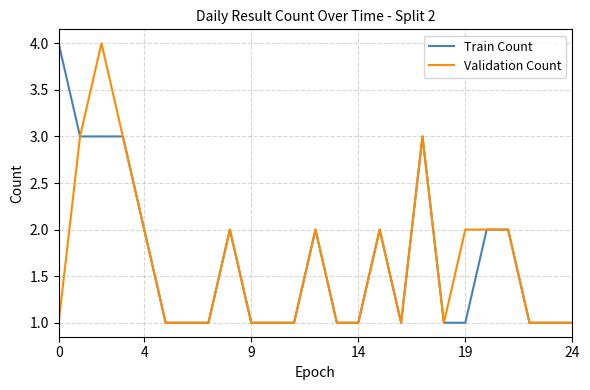

What is the greatest value displayed?

4